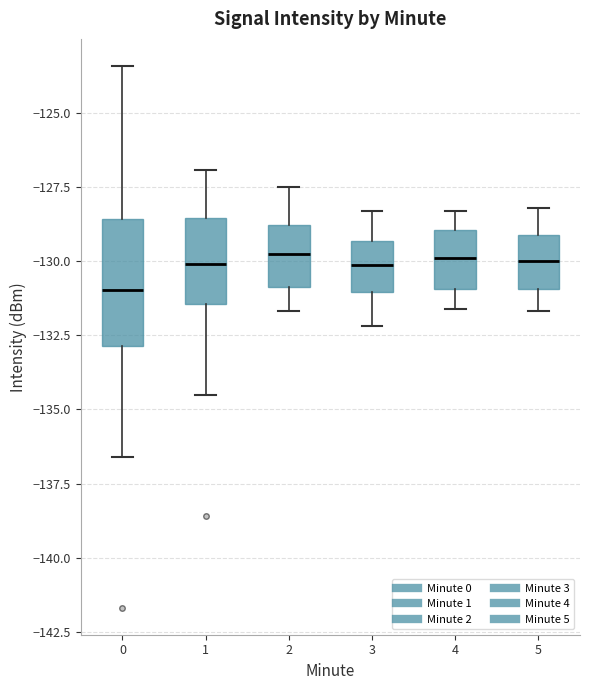

Reading left to right, transcribe this box plot: for each box, give where its median line is, the range the box spans, and where its two whiskers end, as read against the y-axis. The values are not printed on the chart, so give them approximately, as read against the axis.

0: median -131.0, box -133.0 to -128.5, whiskers -136.5 to -123.5
1: median -130.0, box -131.5 to -128.5, whiskers -134.5 to -127.0
2: median -129.5, box -131.0 to -129.0, whiskers -131.5 to -127.5
3: median -130.0, box -131.0 to -129.5, whiskers -132.0 to -128.5
4: median -130.0, box -131.0 to -129.0, whiskers -131.5 to -128.5
5: median -130.0, box -131.0 to -129.0, whiskers -131.5 to -128.0